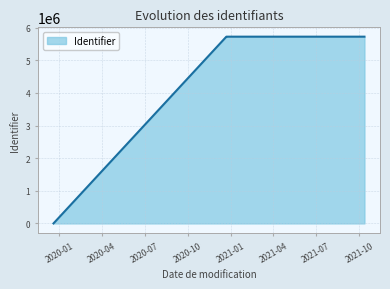

What is the greatest value displayed?

5726626